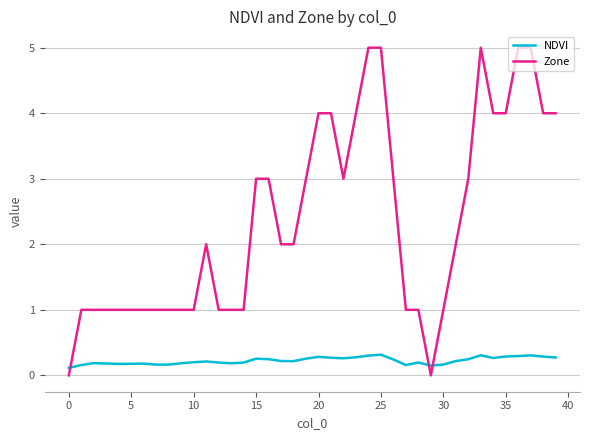

What is the difference between the maximum and minimum values in the Zone series?

5.0